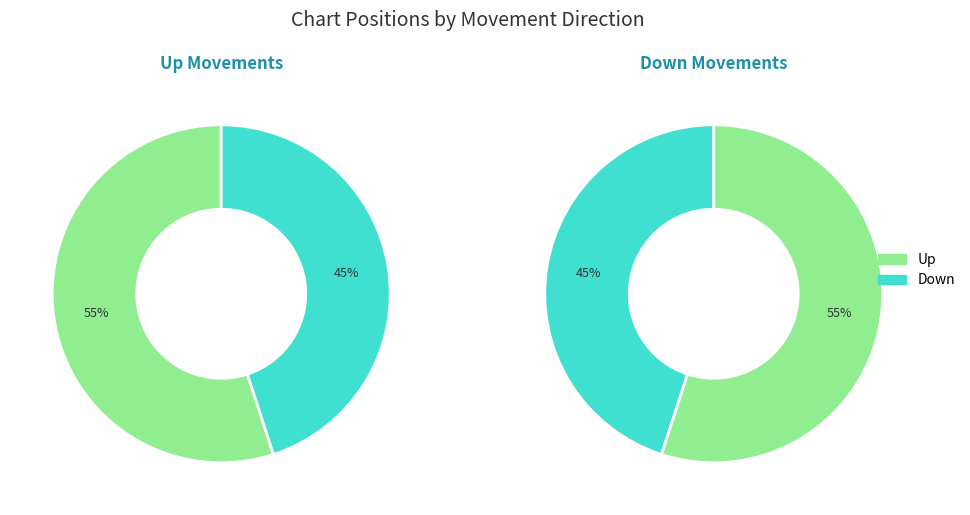

Does down account for over 50% of the chart?

No